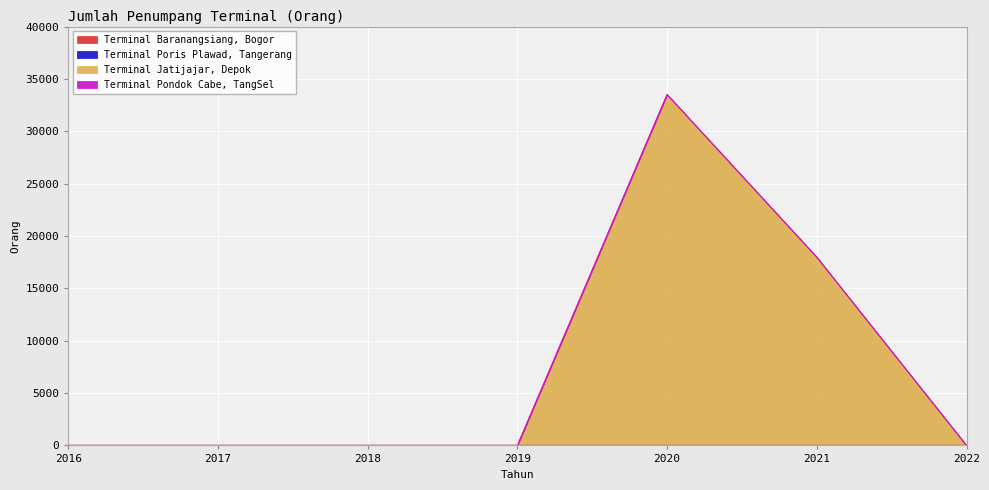

At which label does Terminal Jatijajar, Depok reach its peak?

2020